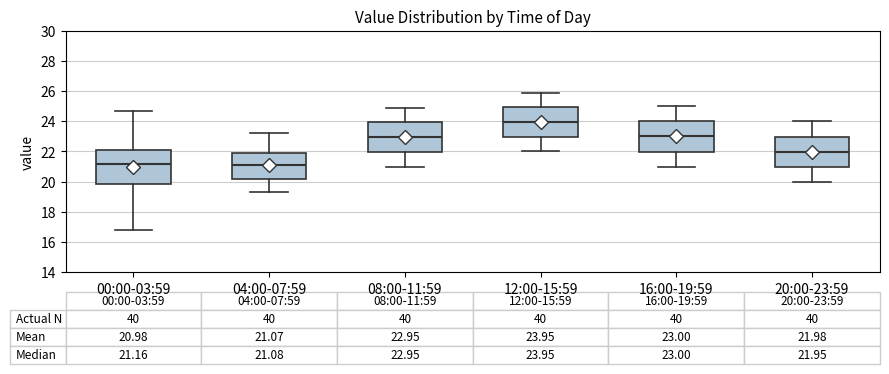

Which box's median line is the highest?

12:00-15:59